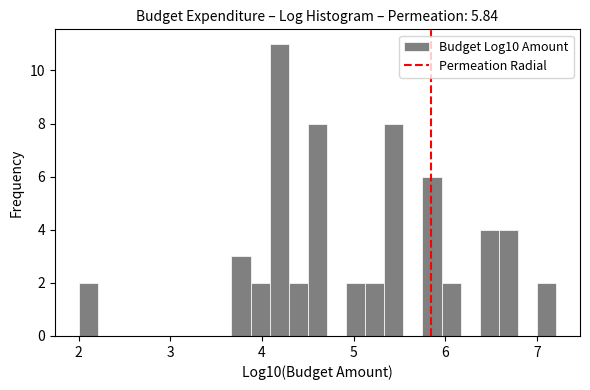

Read against the x-axis, roughly where is the centre of the tallest bar?

4.2